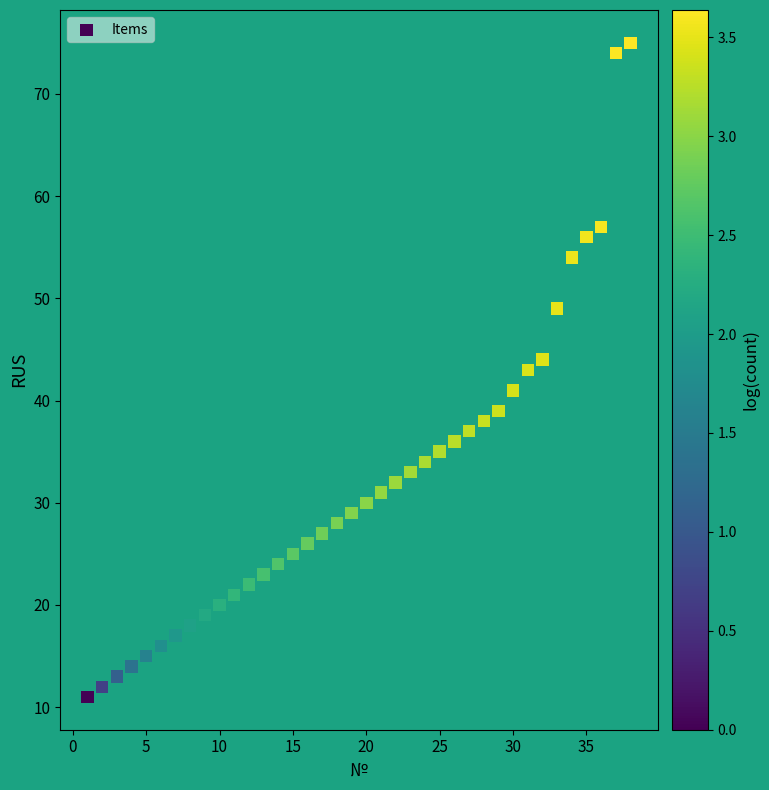

What is the range of X values (max minus min)?

37